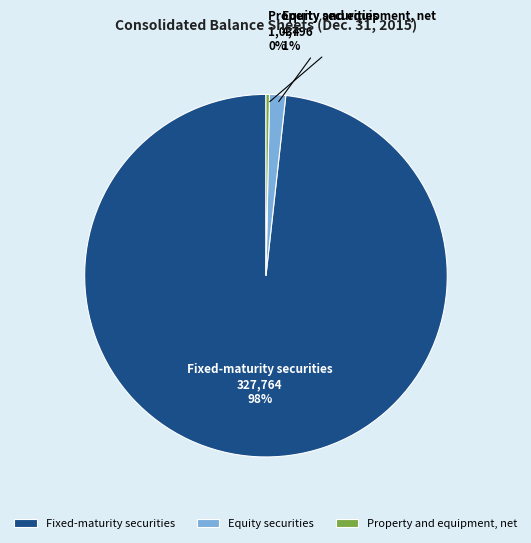

Which category has the smallest portion of the pie?

Property and equipment, net